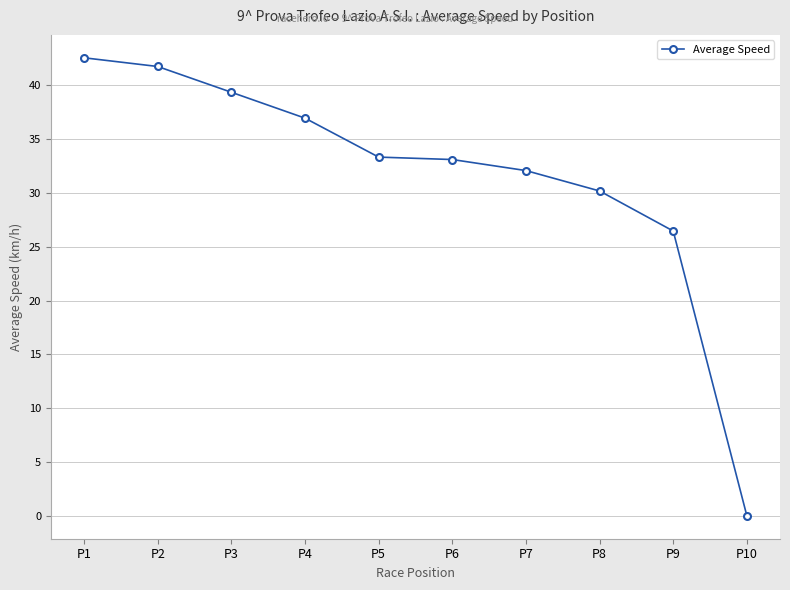

Does the chart display data point markers on the line(s)?

Yes